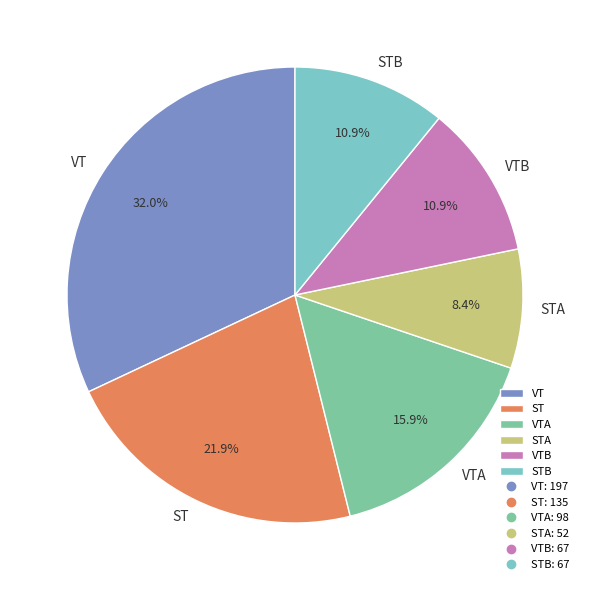

Which slice is the smallest?

STA